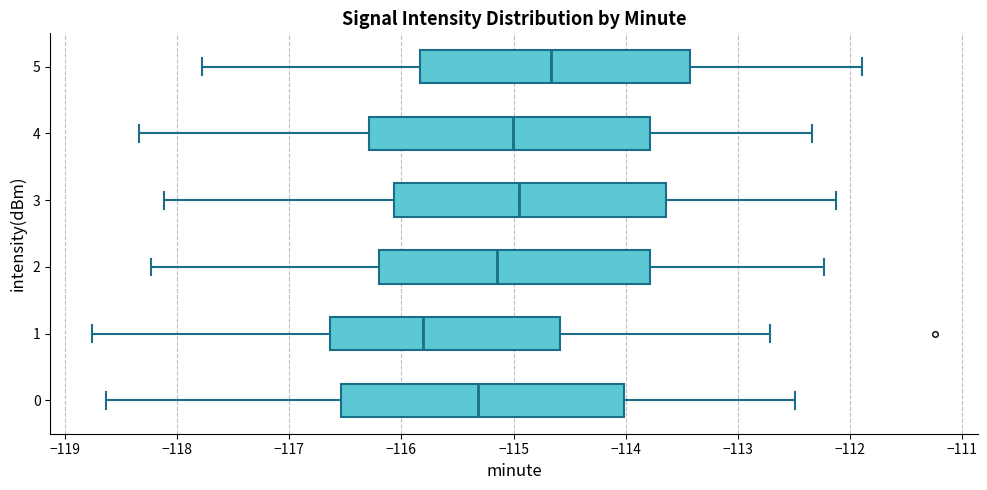

Reading bottom to top, transcribe this box plot: for each box, give where its median line is, the range the box spans, and where its two whiskers end, as read against the x-axis. The values are not printed on the chart, so give them approximately, as read against the axis.

0: median -115.3, box -116.5 to -114.0, whiskers -118.6 to -112.5
1: median -115.8, box -116.6 to -114.6, whiskers -118.8 to -112.7
2: median -115.1, box -116.2 to -113.8, whiskers -118.2 to -112.2
3: median -114.9, box -116.1 to -113.6, whiskers -118.1 to -112.1
4: median -115.0, box -116.3 to -113.8, whiskers -118.3 to -112.3
5: median -114.7, box -115.8 to -113.4, whiskers -117.8 to -111.9